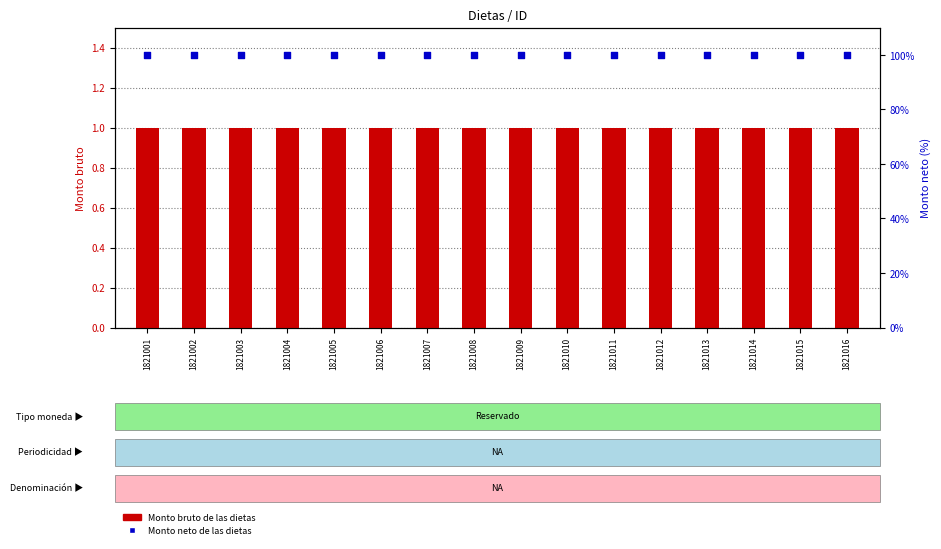

What is the total value across all series at 1821009?

101